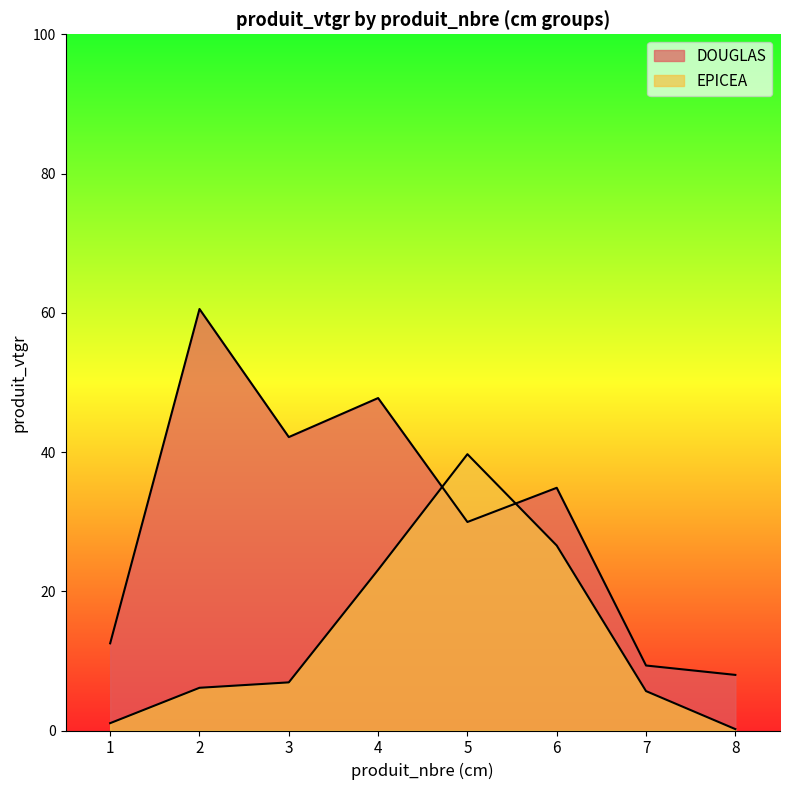

Reading left to right, what are all the values shown in this chart?

DOUGLAS: 1=12.5	2=60.5	3=42.1	4=47.8	5=29.9	6=34.9	7=9.3	8=8.0
EPICEA: 1=1.1	2=6.1	3=6.9	4=23.1	5=39.7	6=26.6	7=5.7	8=0.2